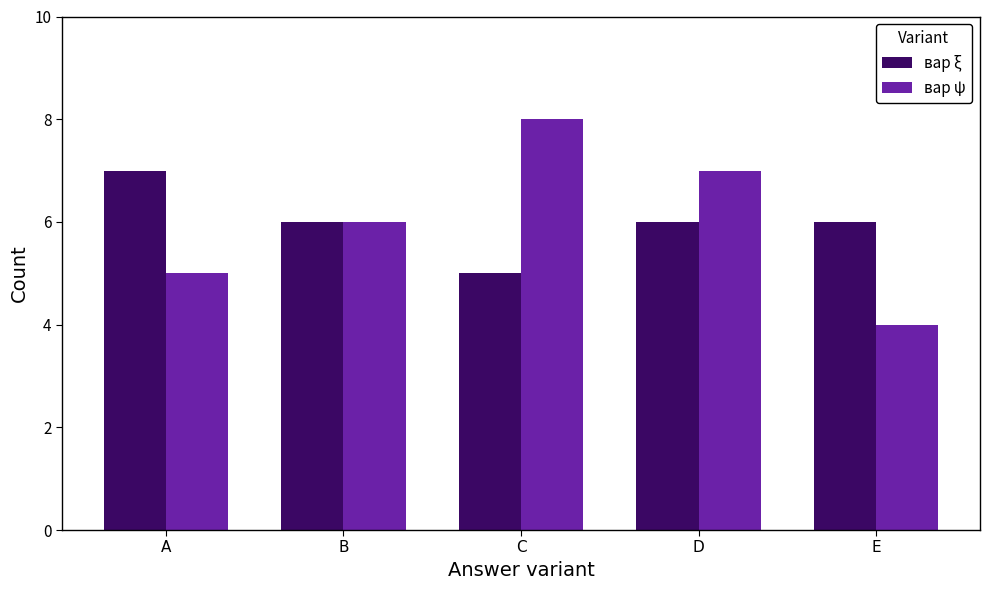

Reading left to right, what are all the values shown in this chart?

вар ξ: A=7	B=6	C=5	D=6	E=6
вар ψ: A=5	B=6	C=8	D=7	E=4